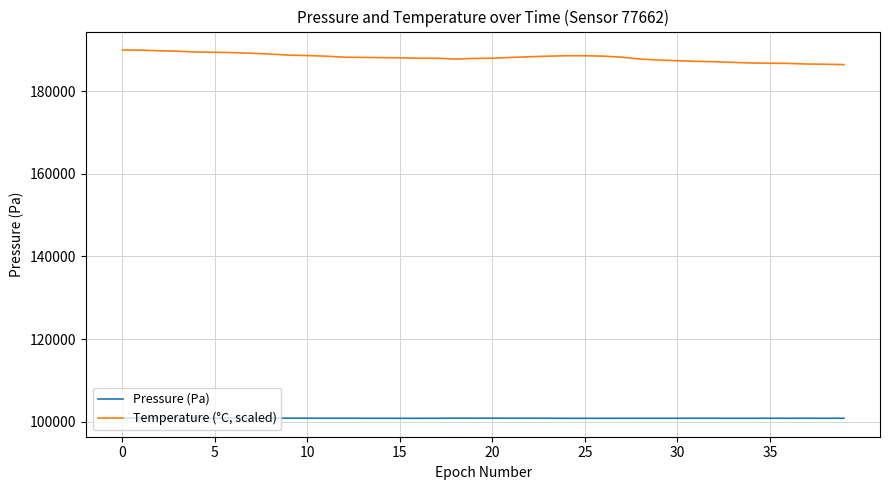

Rank the series by their average value, from lowest to highest.

Pressure (Pa), Temperature (°C, scaled)